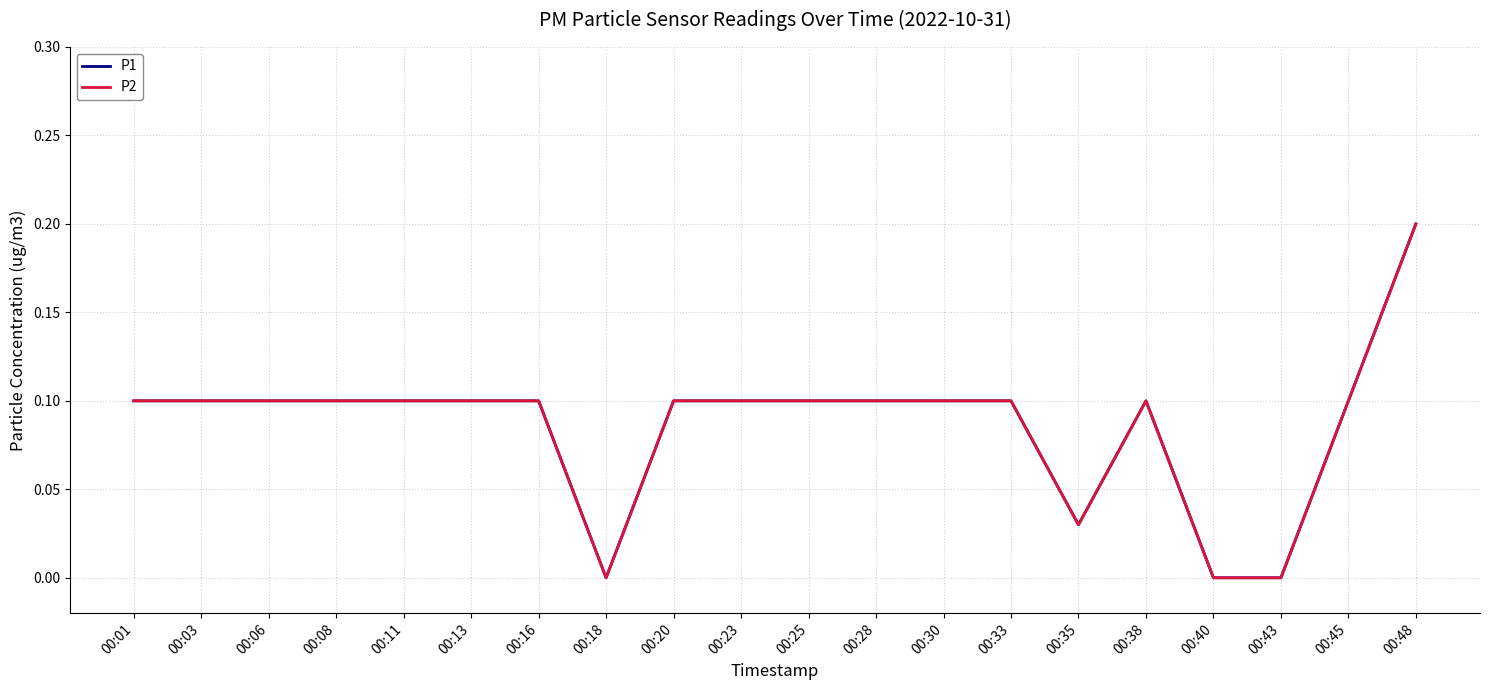

What is the value of the P1 point at the 7th from the left?

0.1